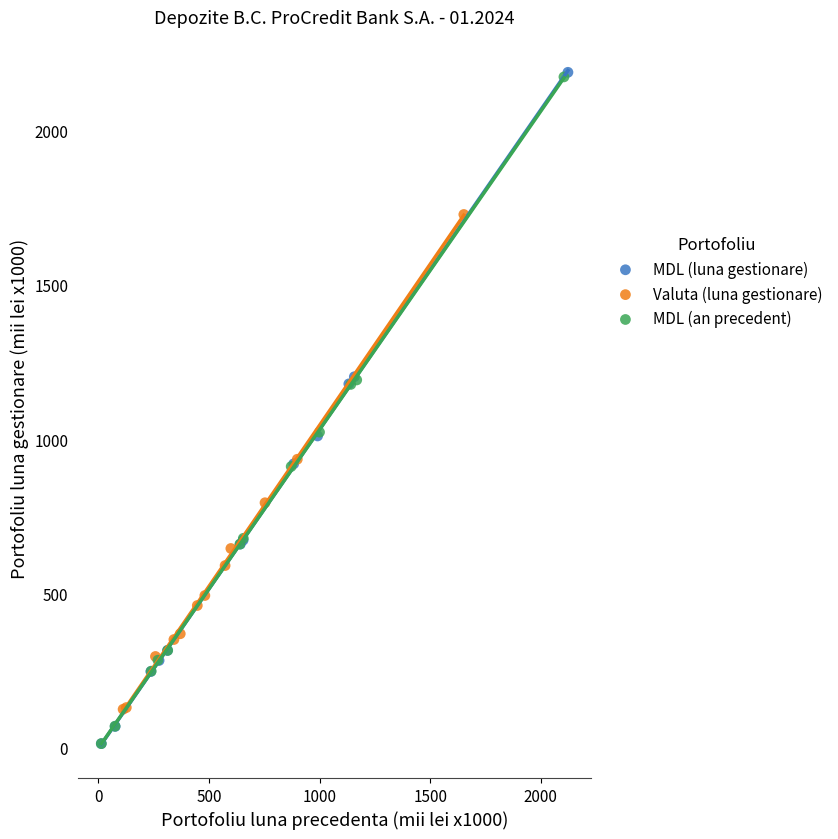

Which series has the largest Y range (max minus min)?

MDL (luna gestionare)